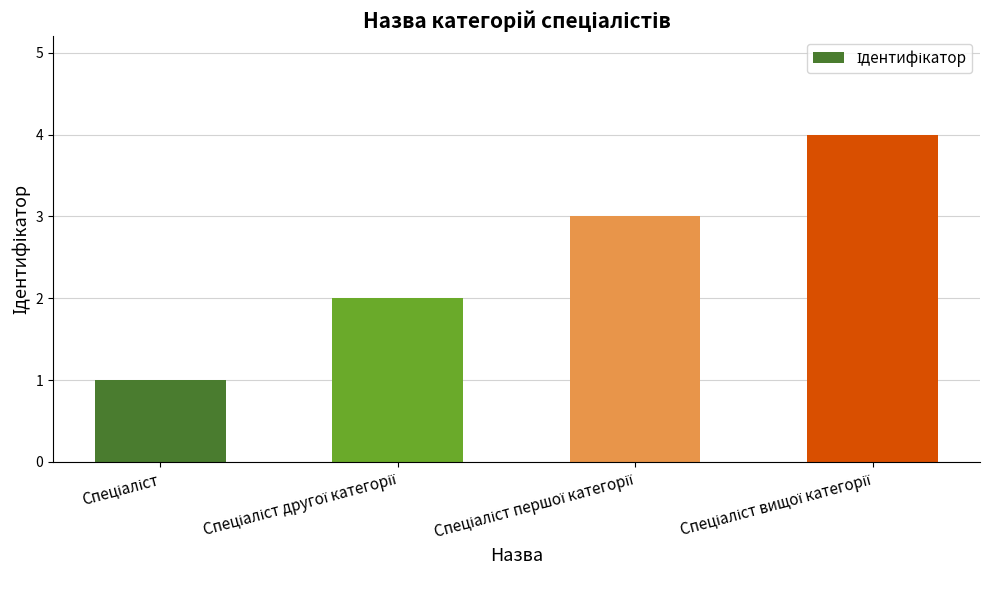

What is the difference between the maximum and minimum values?

3